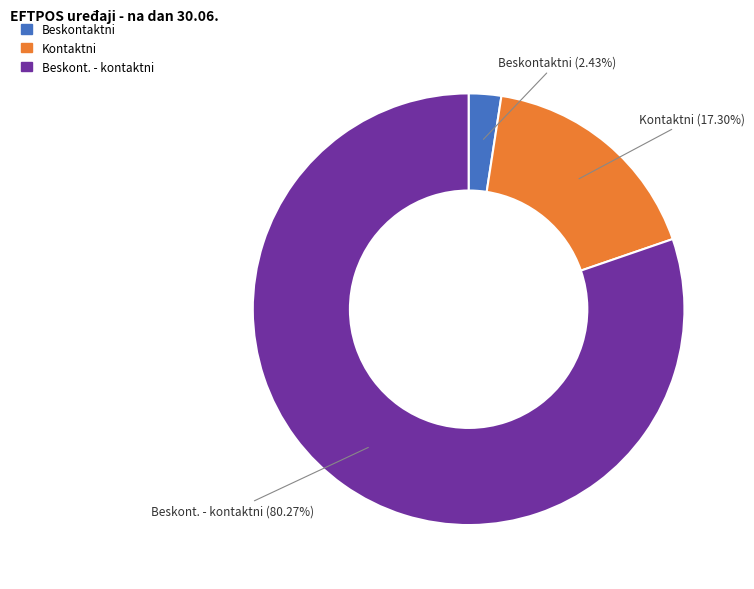

Rank the categories by value from highest to lowest.

Beskont. - kontaktni, Kontaktni, Beskontaktni